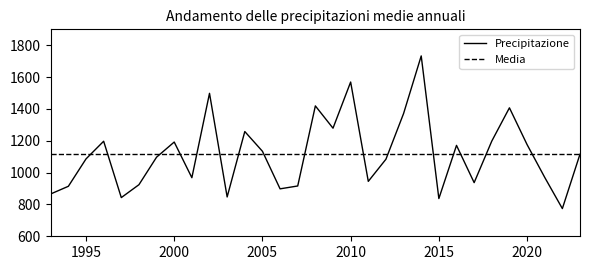

List the series in order of their peak value, lowest first.

Media, Precipitazione